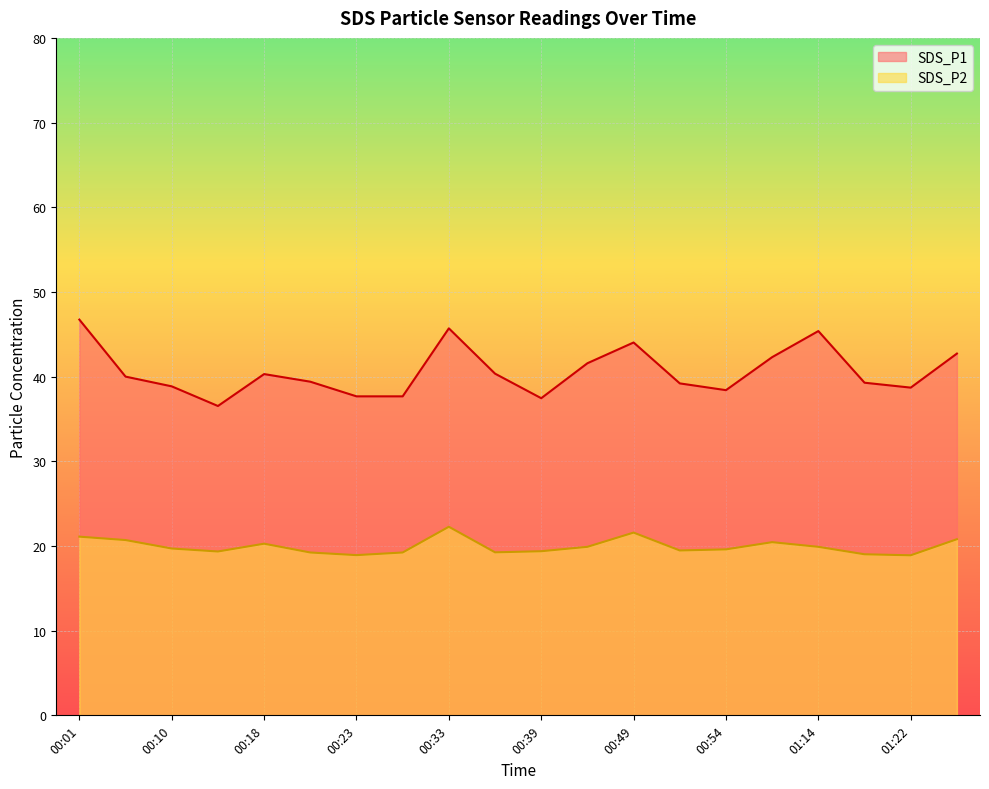

At which category does SDS_P2 reach its first local peak?

00:18